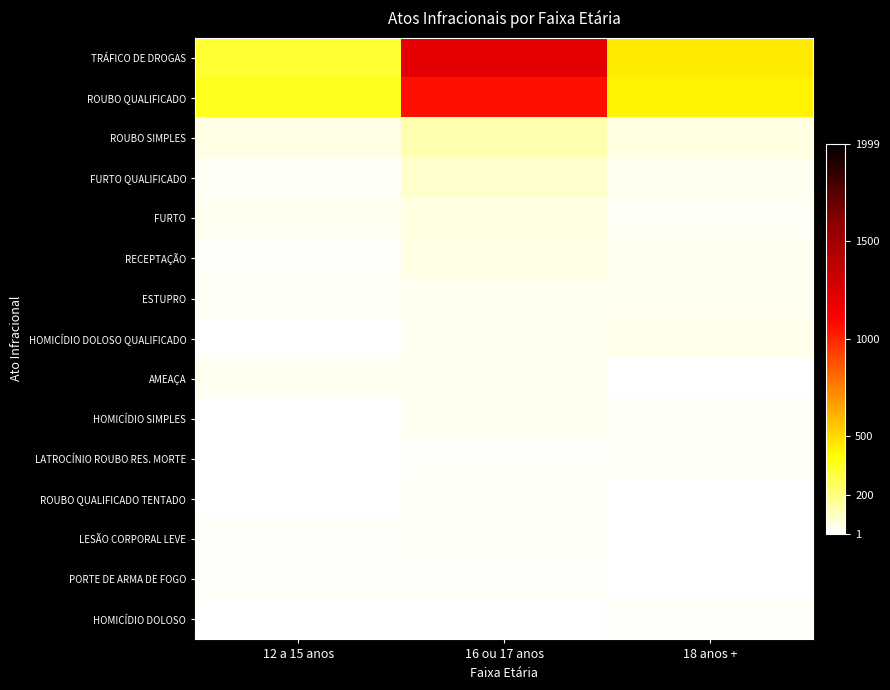

How many categories are shown in the chart?

3